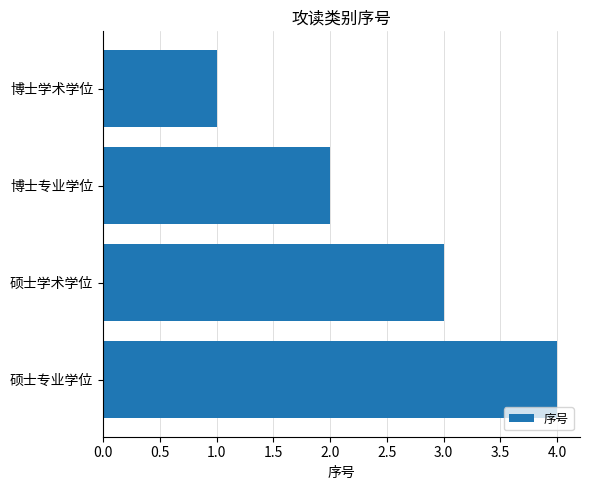

Which has a higher value, 硕士专业学位 or 硕士学术学位?

硕士专业学位